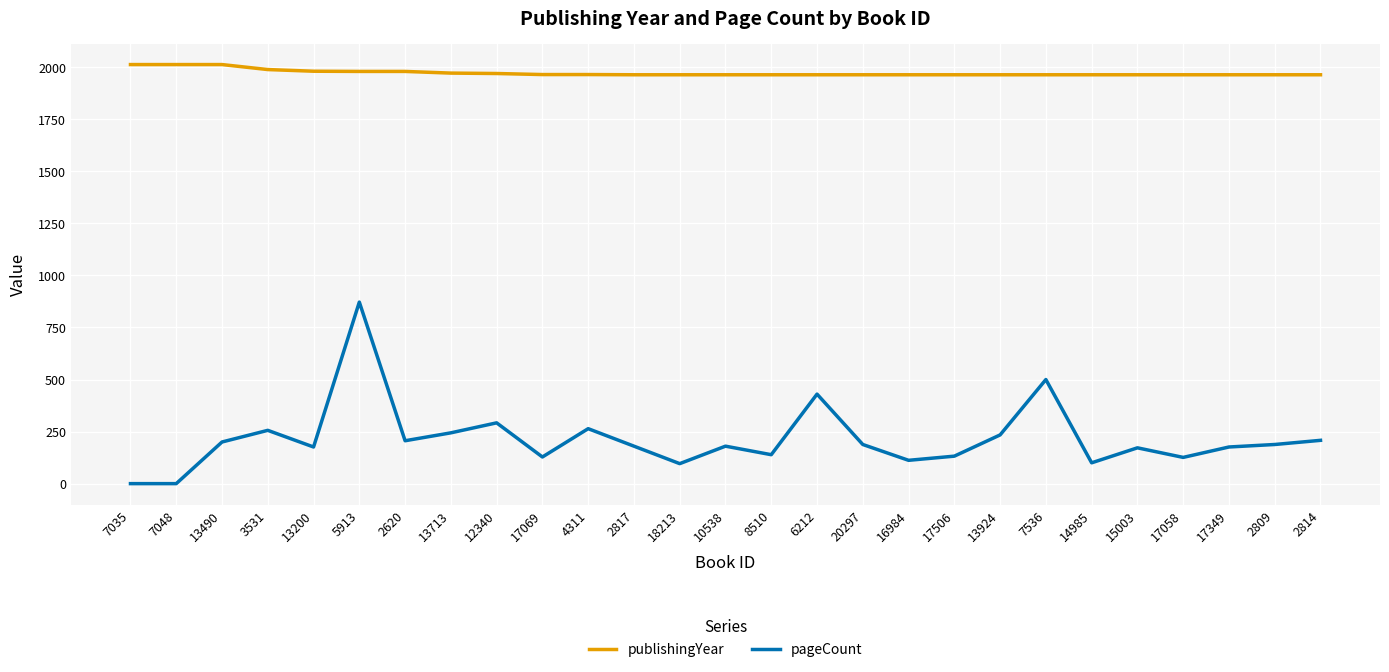

True or false: pageCount has more than 1 interior local peaks.

True